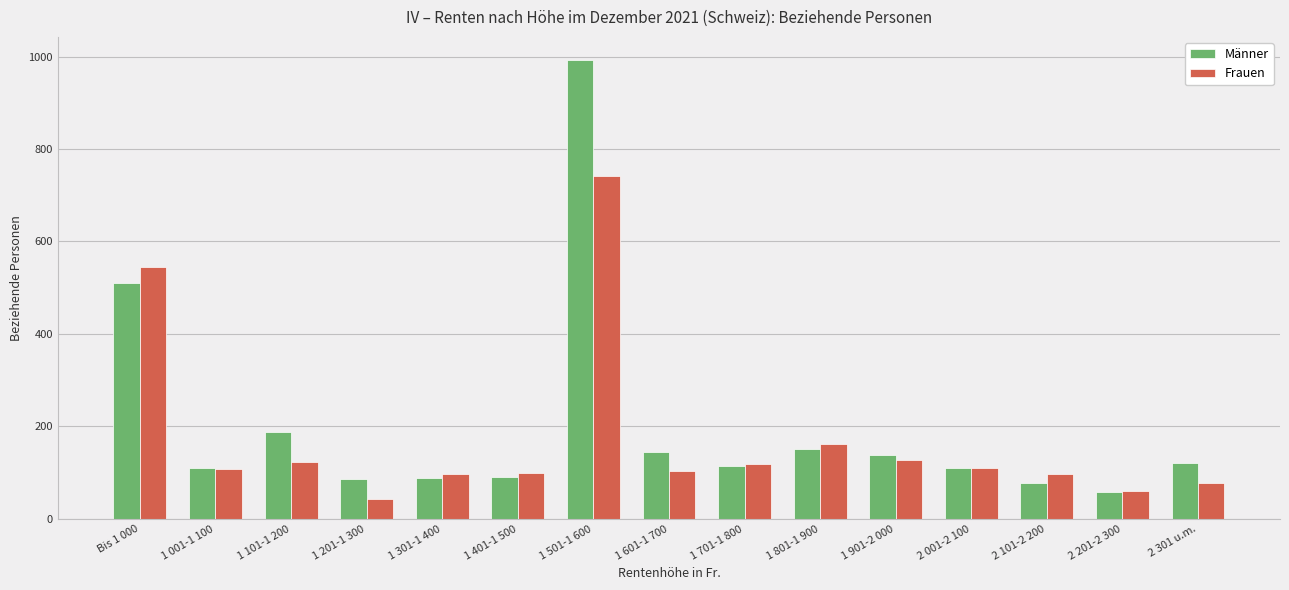

What is the label of the 2nd bar from the right?

2 201-2 300